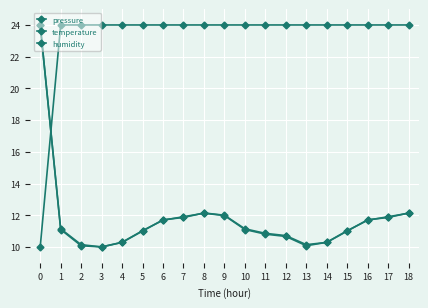

How many interior local peaks does the temperature series have?

1